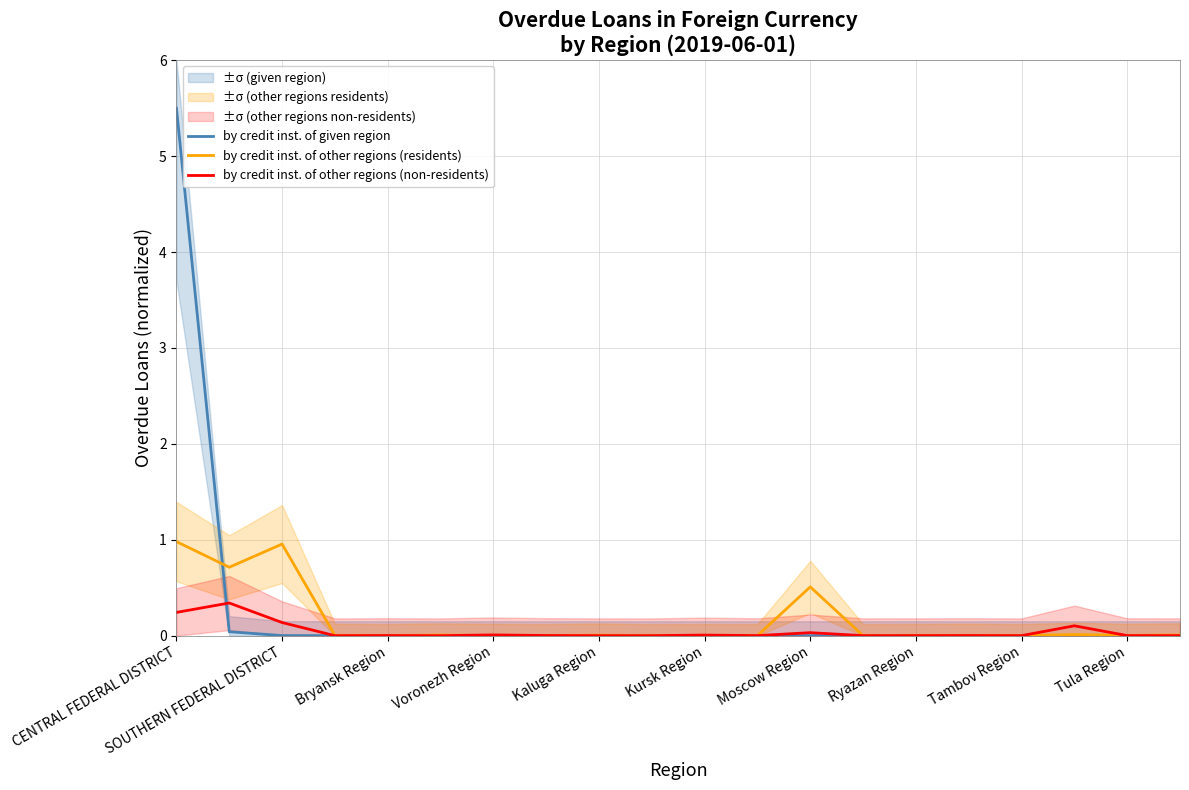

Is it true that by credit inst. of other regions (residents) equals 1.0 at CENTRAL FEDERAL DISTRICT?

True